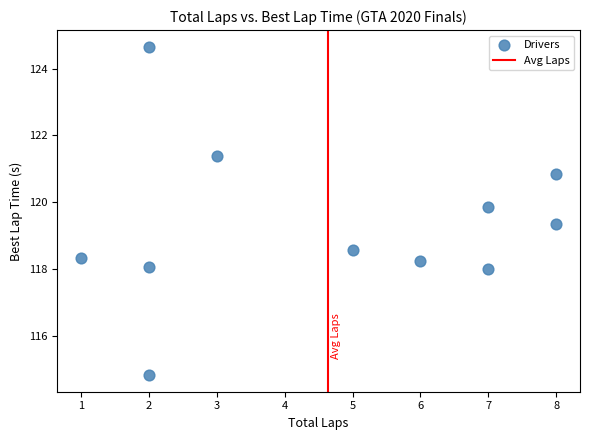

What is the range of Y values (max minus min)?

9.8